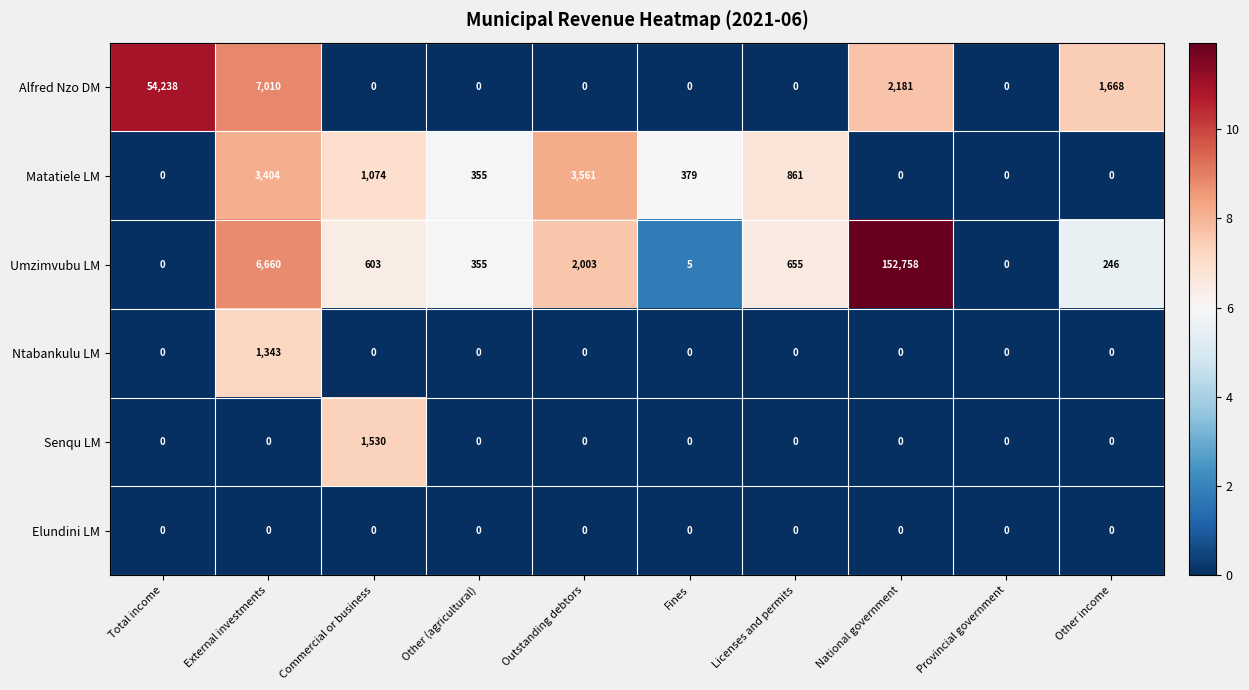

What is the difference between the second highest and minimum values in the Matatiele LM series?

3404